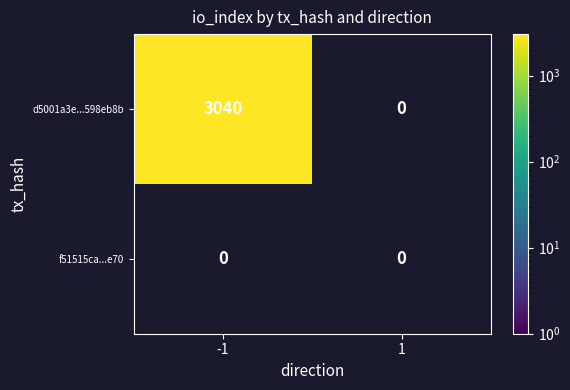

The value of d5001a3e...598eb8b at -1 is 1446. True or false?

False